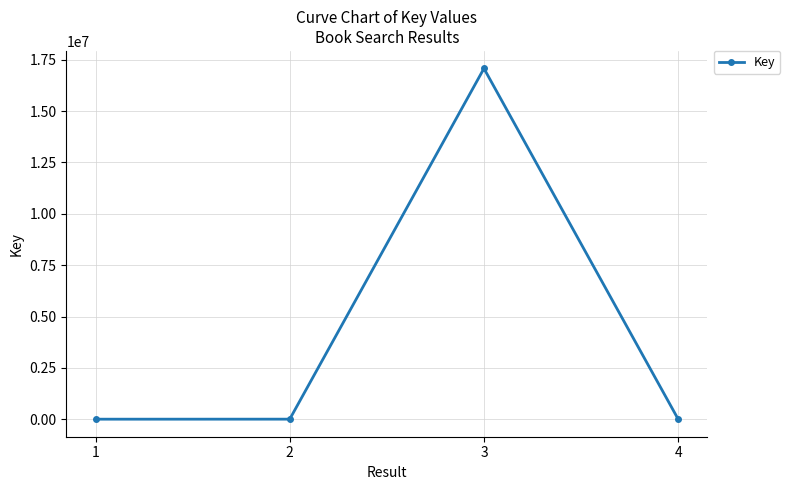

Does the chart display data point markers on the line(s)?

Yes